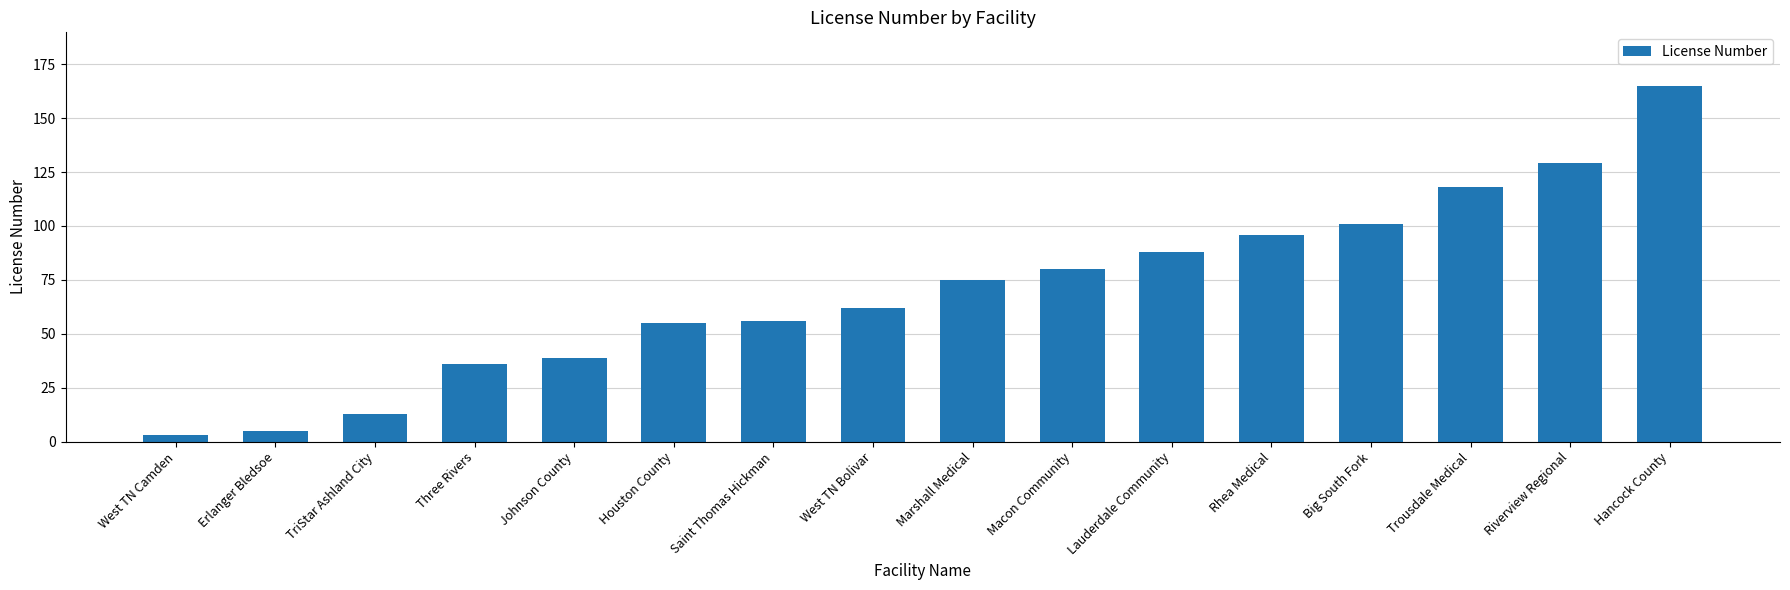

Reading left to right, list all the values displayed in this chart.

3	5	13	36	39	55	56	62	75	80	88	96	101	118	129	165